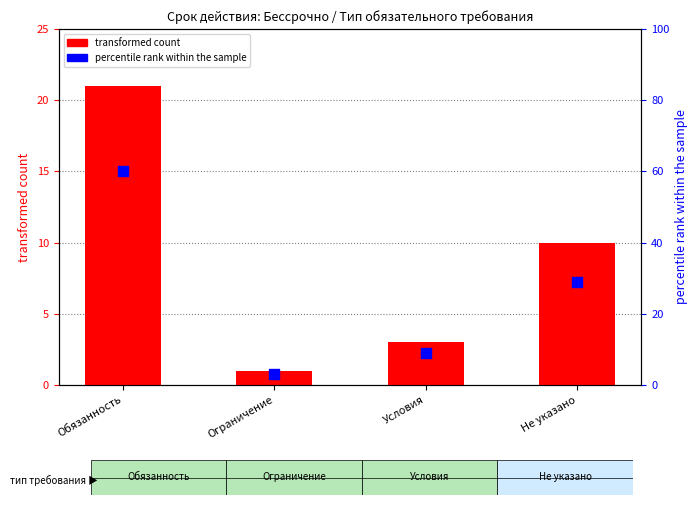

What are all the series names shown in the legend?

transformed count, percentile rank within the sample